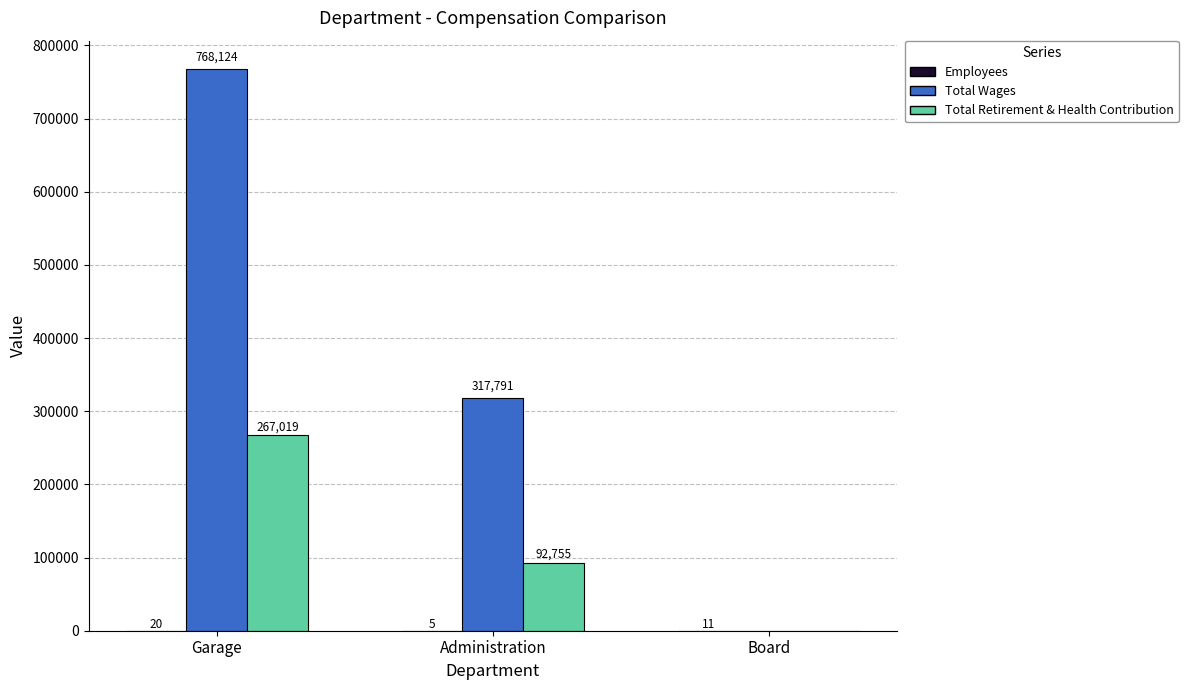

At which label does Total Wages first exceed 317791?

Garage